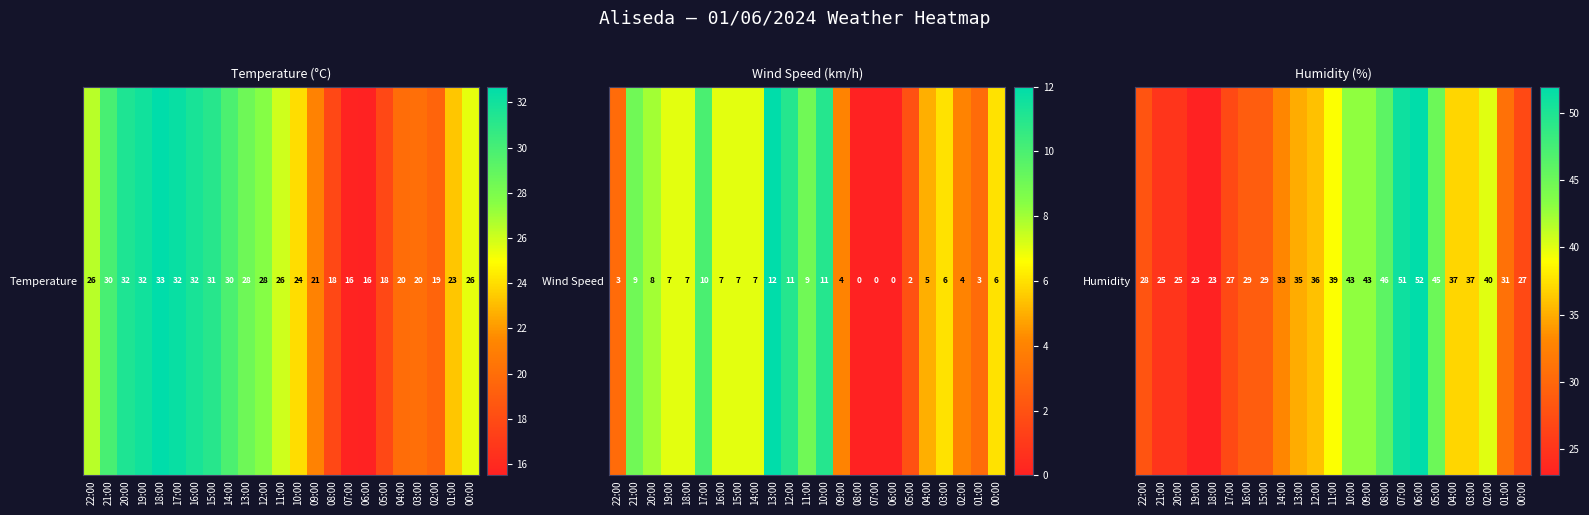

Is it true that the value at 21:00 is 25?

True